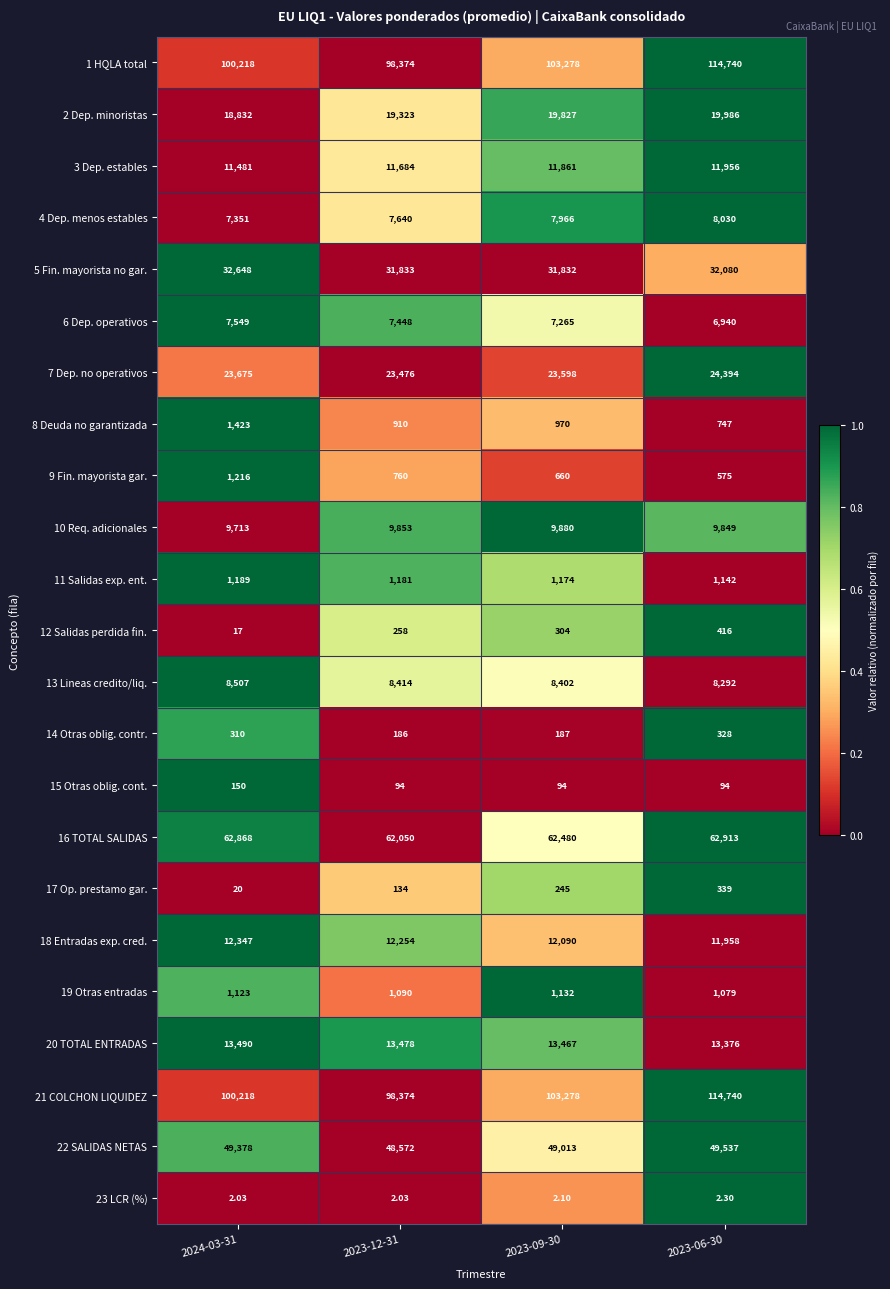

Is the value of 3 Dep. estables at 2023-12-31 greater than the value of 17 Op. prestamo gar. at 2023-06-30?

Yes